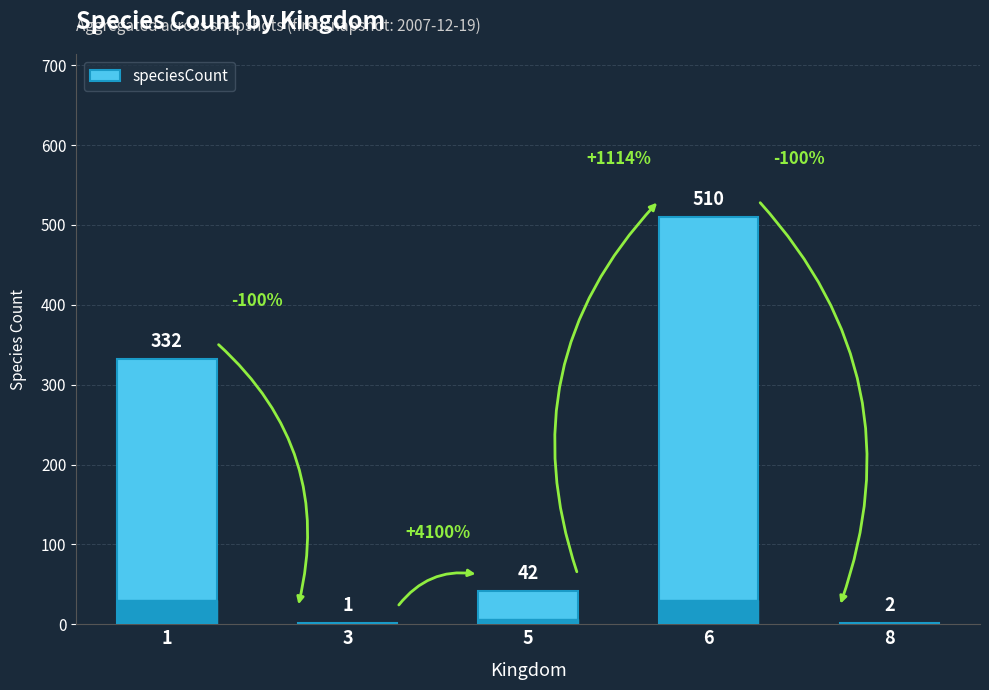

What is the approximate value at 5, to the nearest 10?

40